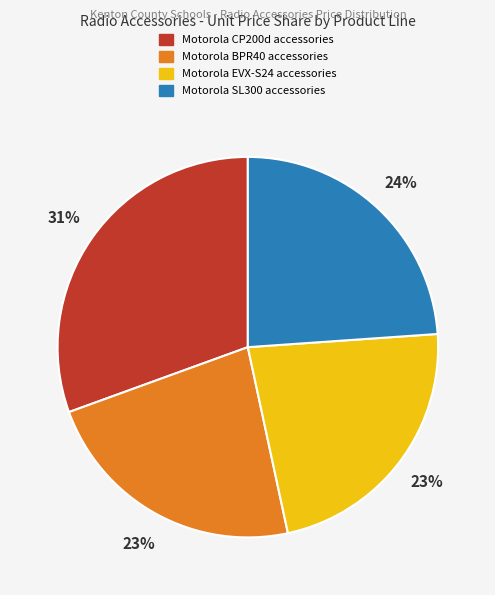

To the nearest percent, what is the average slice percentage?

25%